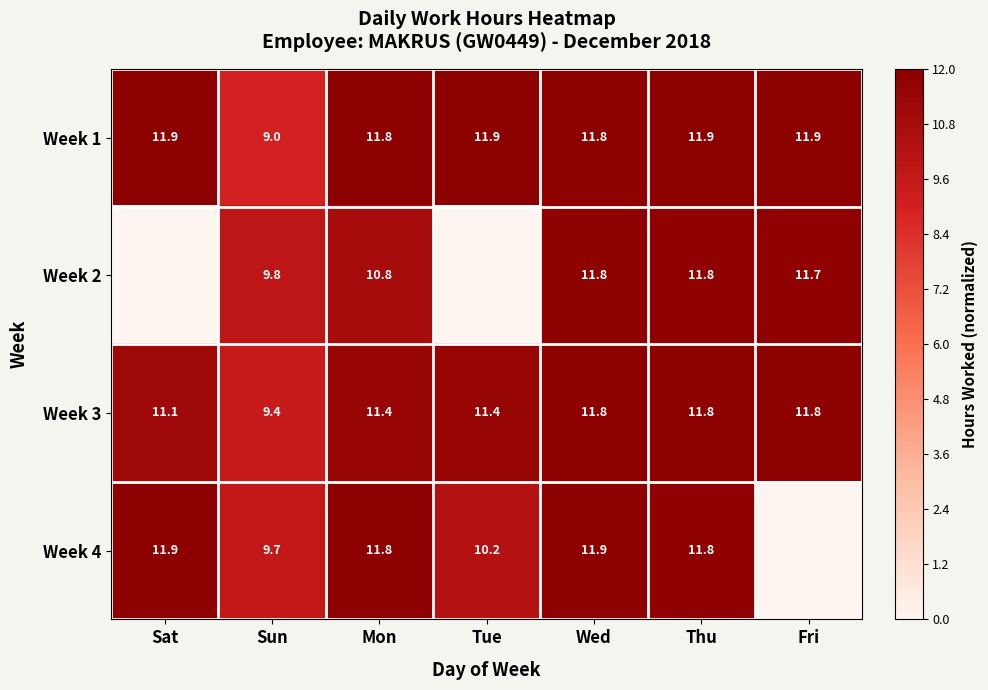

Rank the series at Sun from highest to lowest value.

Week 2, Week 4, Week 3, Week 1